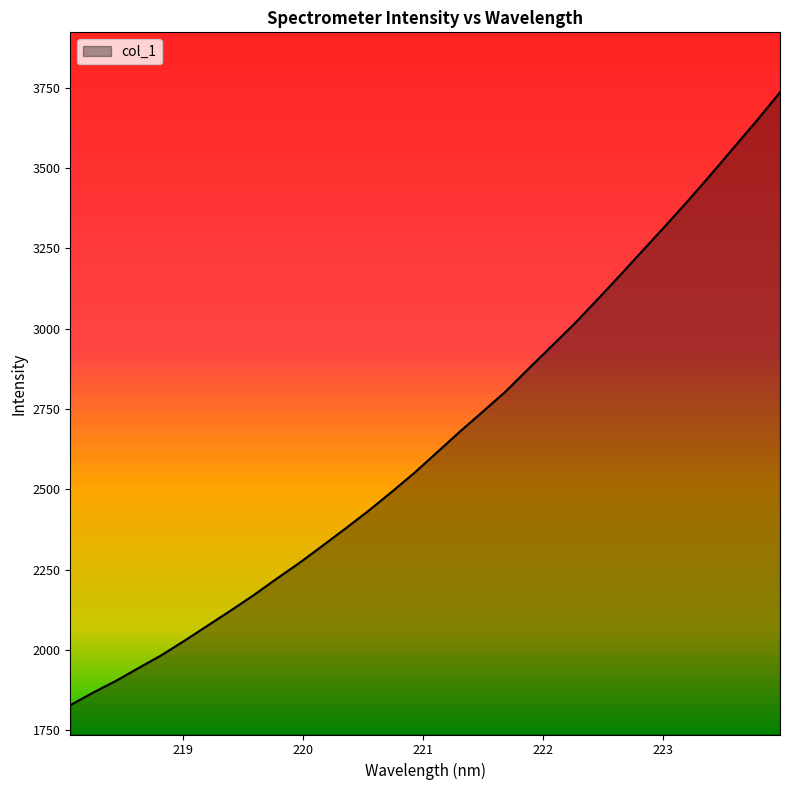

Reading left to right, extract all data points from this chart.

1827.7	1866.8	1903.6	1944.1	1984.2	2029.1	2075.7	2122.3	2170.2	2221.1	2270.7	2323.6	2377.2	2431.9	2490.0	2549.9	2614.3	2679.1	2741.1	2804.1	2874.8	2944.6	3014.7	3089.3	3165.8	3243.5	3321.1	3400.1	3481.8	3565.6	3649.2	3735.9